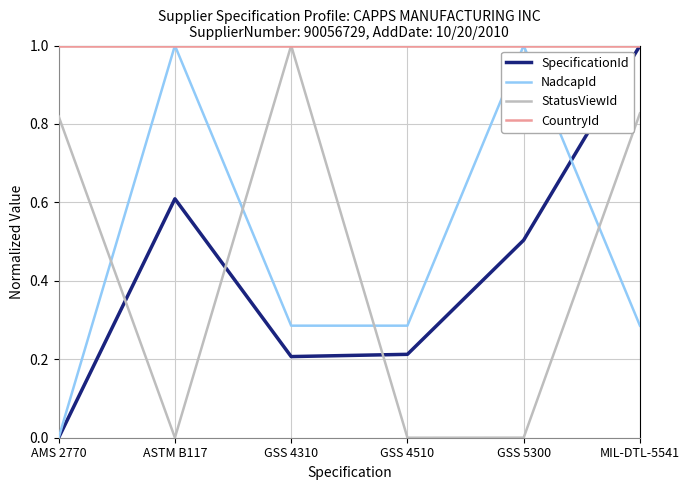

How many intersections are there between SpecificationId and StatusViewId?

3